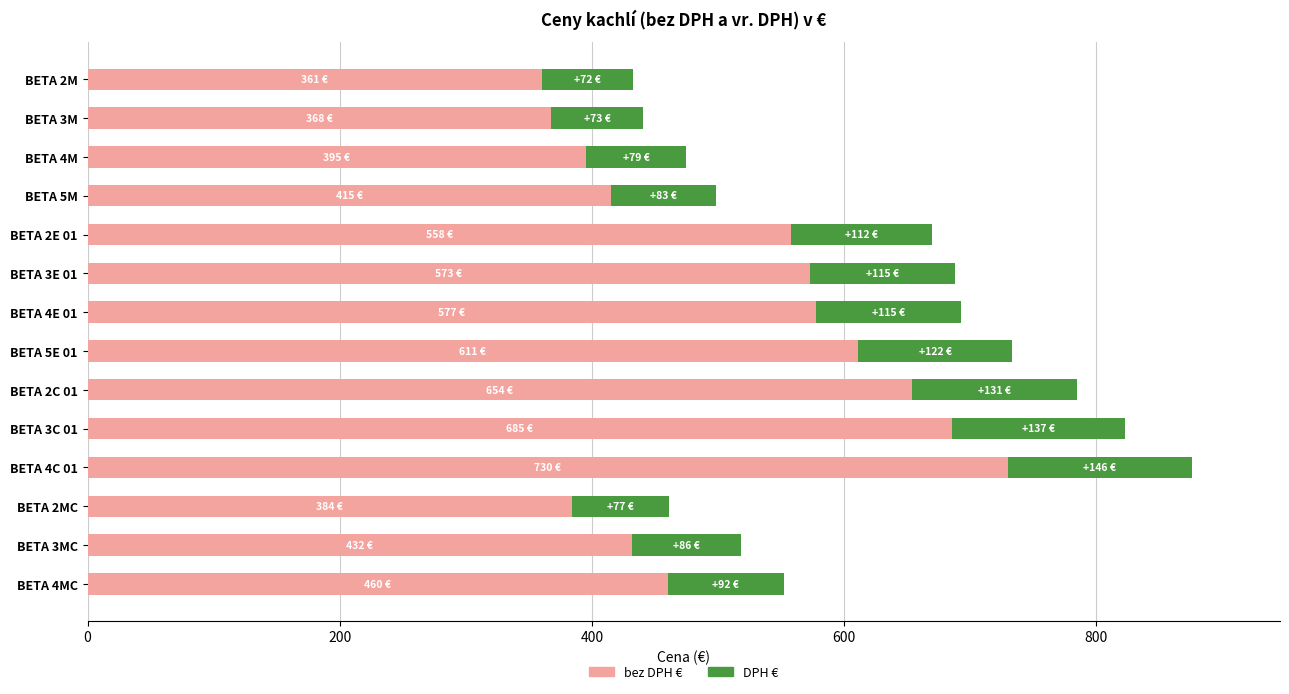

What is the total value across all series at BETA 5M?

498.3